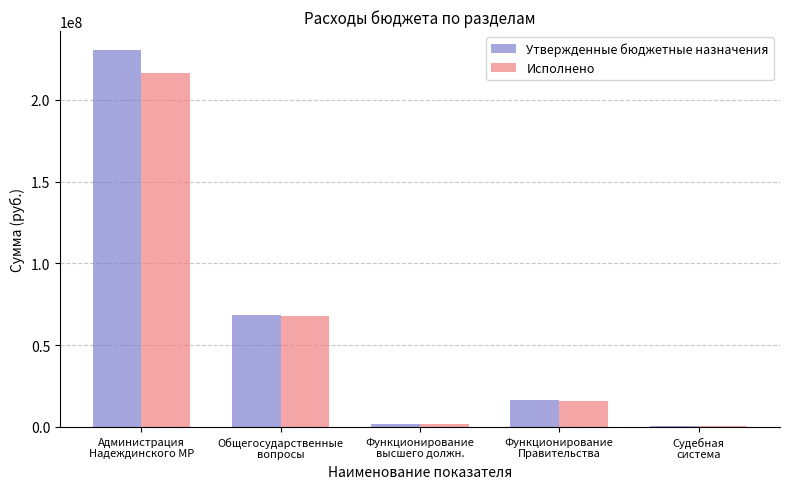

What is the average value of the Исполнено series?

60391147.3